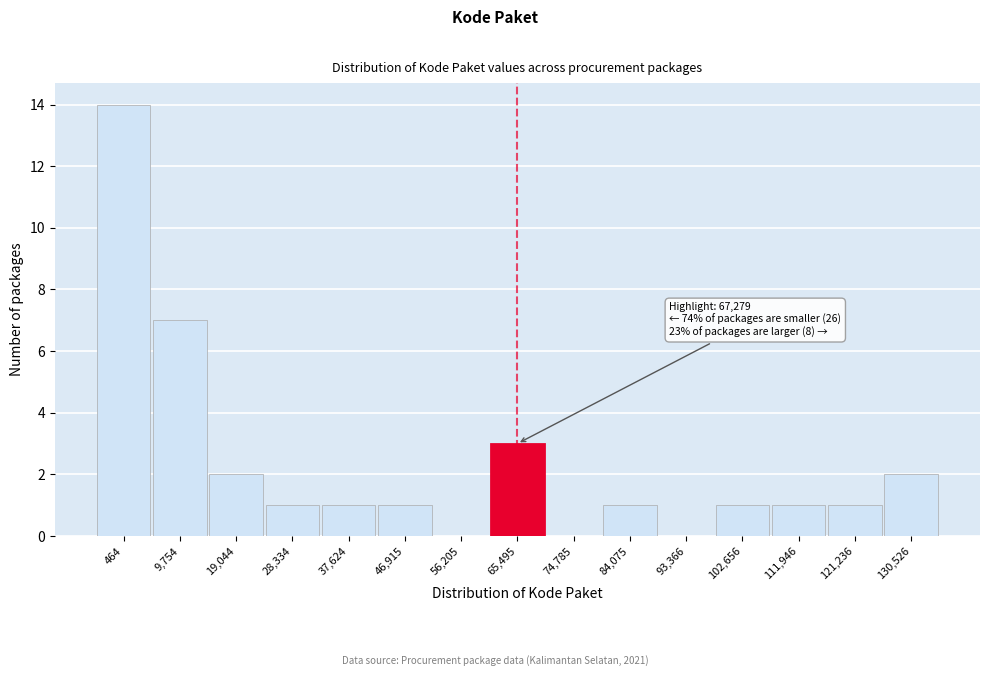

Reading left to right, what are all the values shown in this chart?

464=14	9,754=7	19,044=2	28,334=1	37,624=1	46,915=1	56,205=0	65,495=3	74,785=0	84,075=1	93,366=0	102,656=1	111,946=1	121,236=1	130,526=2